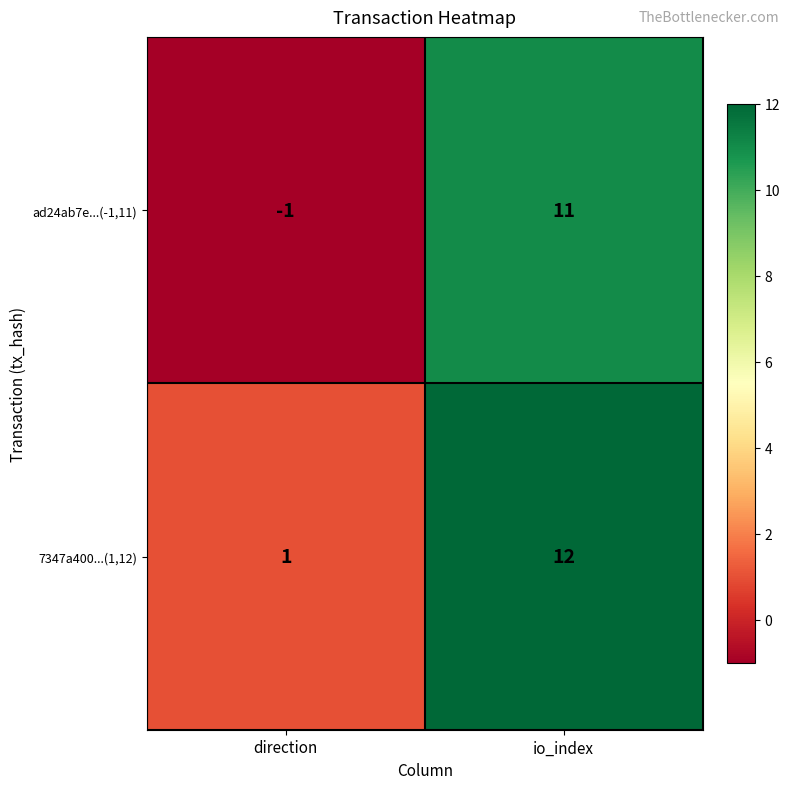

Count the number of data series in this chart.

2